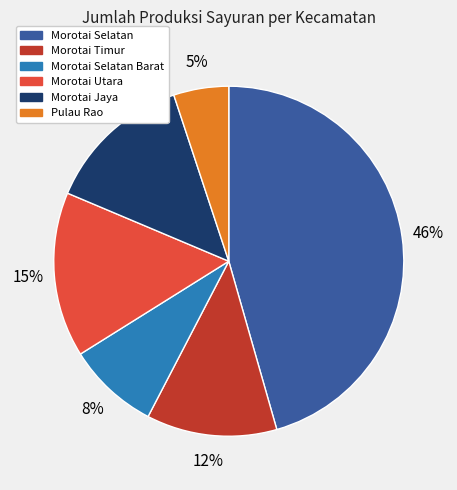

To the nearest percent, what percentage of the pie is Morotai Utara?

15%